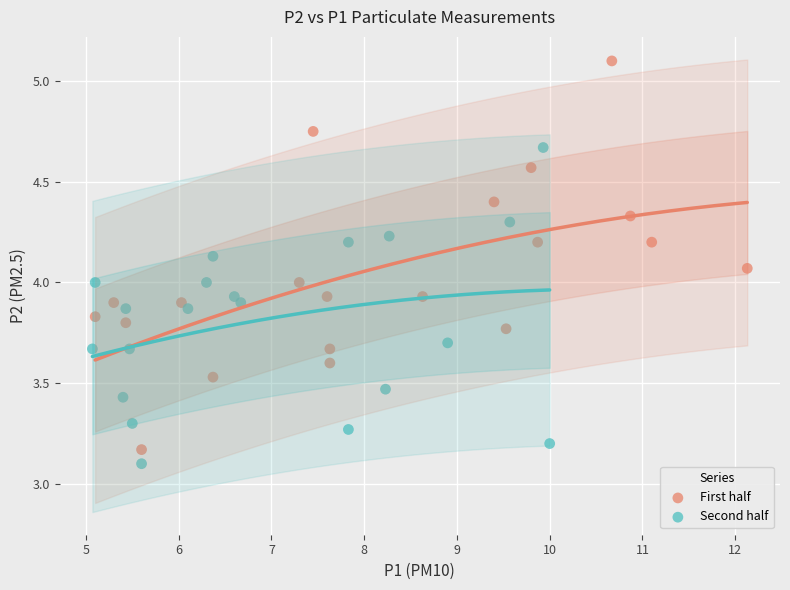

Which series contains the highest Y value?

First half